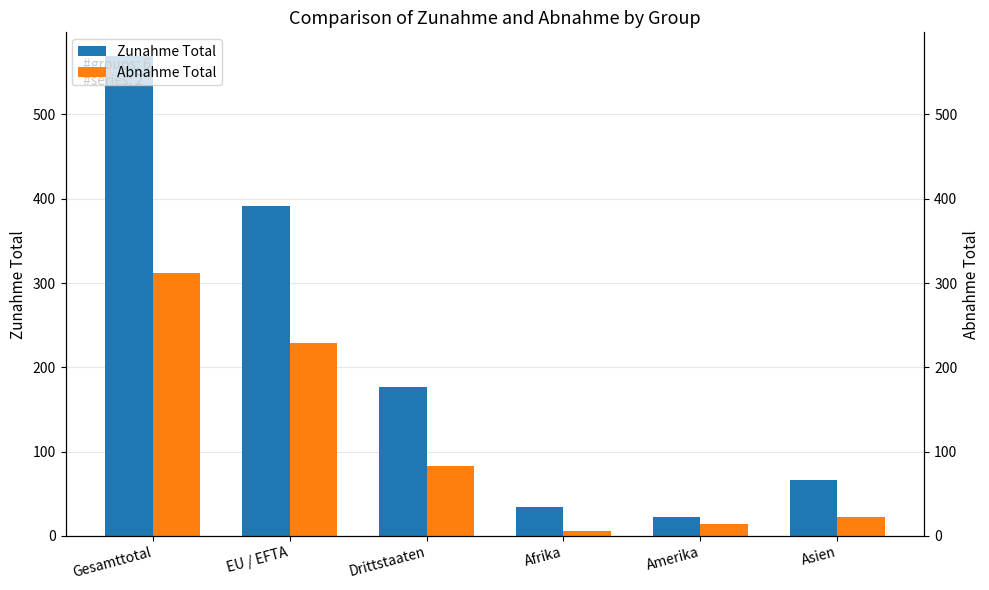

What is the difference between the highest and lowest values at Drittstaaten?

94